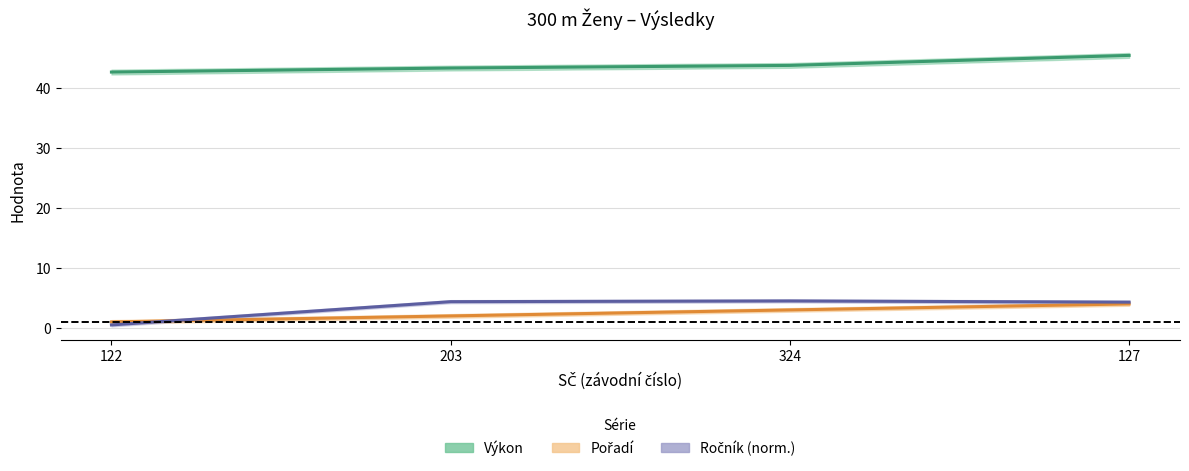

What is the spread (max minus min) of values at 203?

41.3